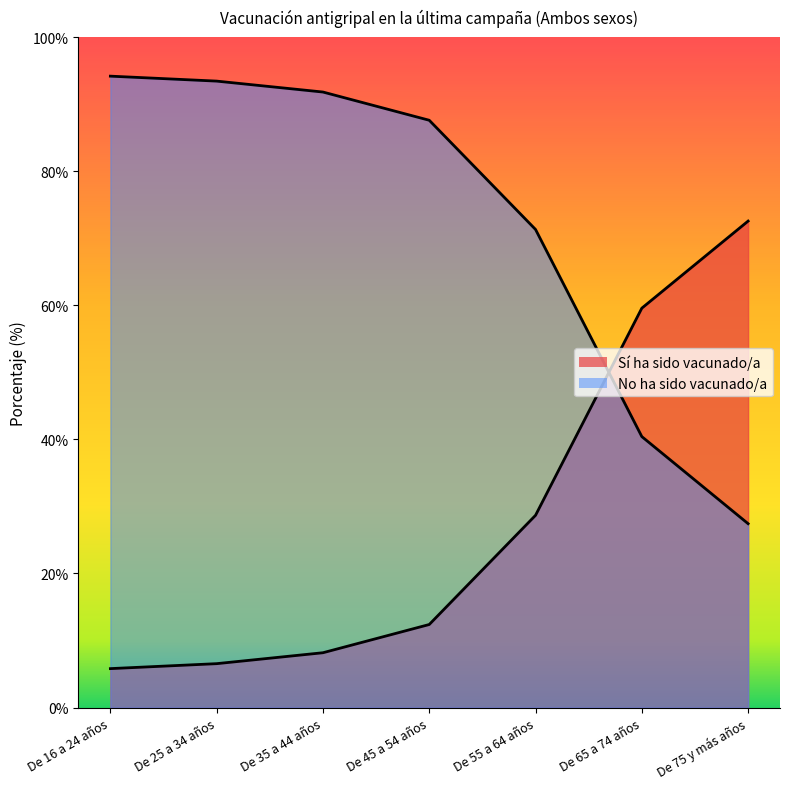

True or false: Sí ha sido vacunado/a has more than 1 points higher than both neighbors.

False